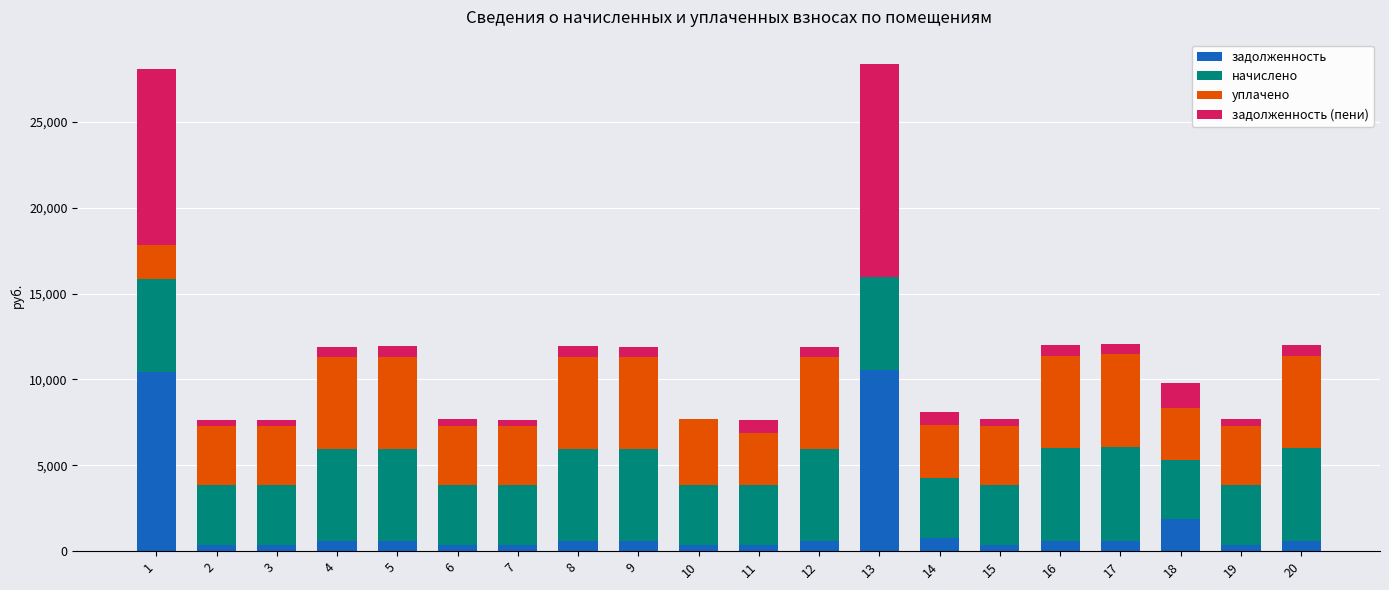

What is the highest value of the задолженность series?

10566.0